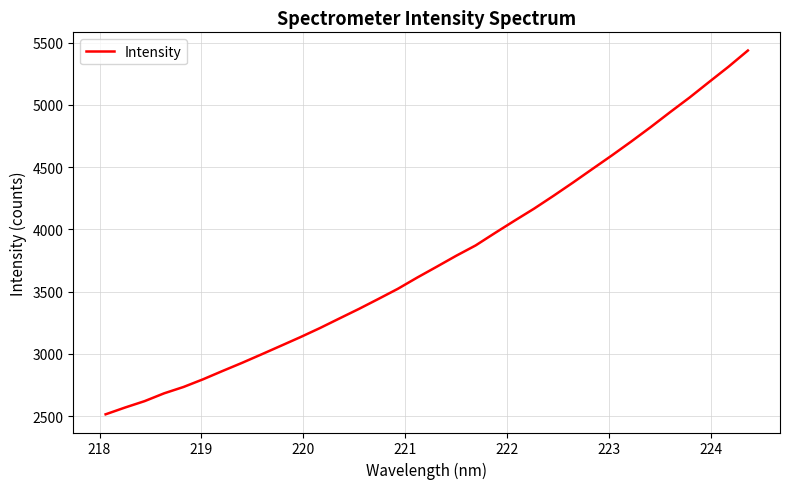

What is the greatest value displayed?

5436.0